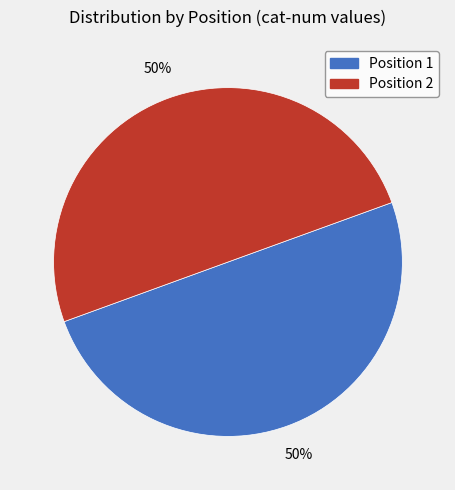

How many segments does this pie chart have?

2